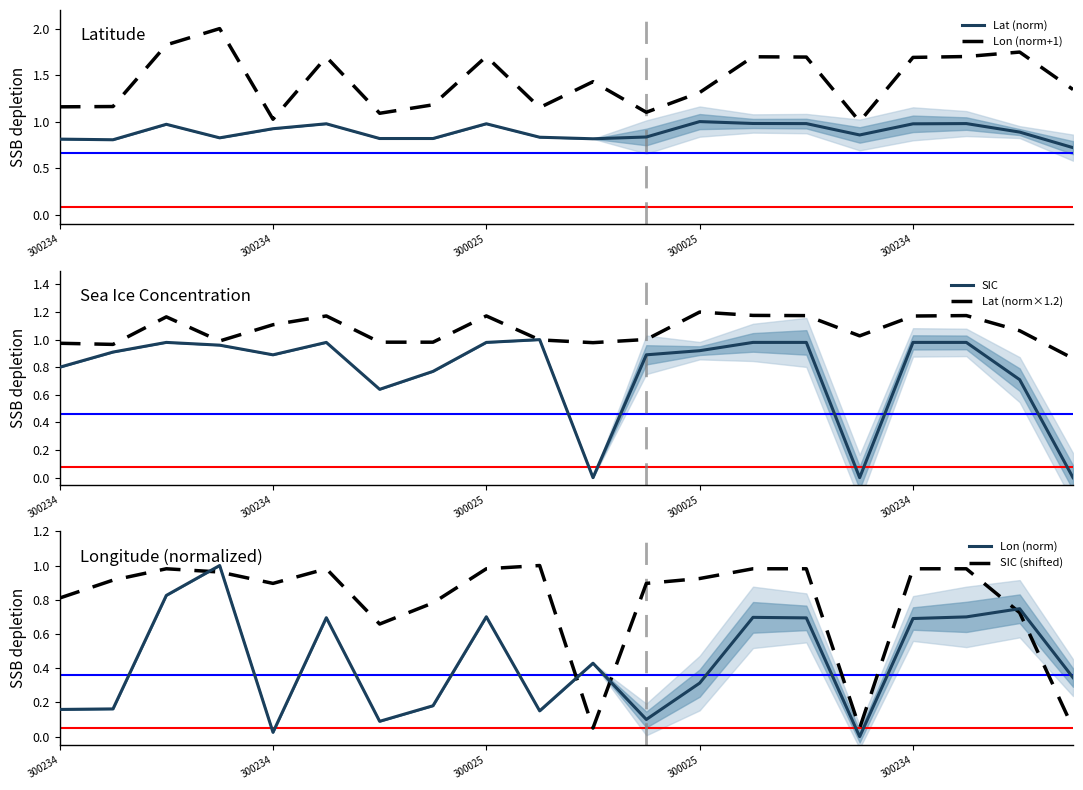

What is the value of the Lat (norm×1.2) point at the 3rd from the left?

1.2